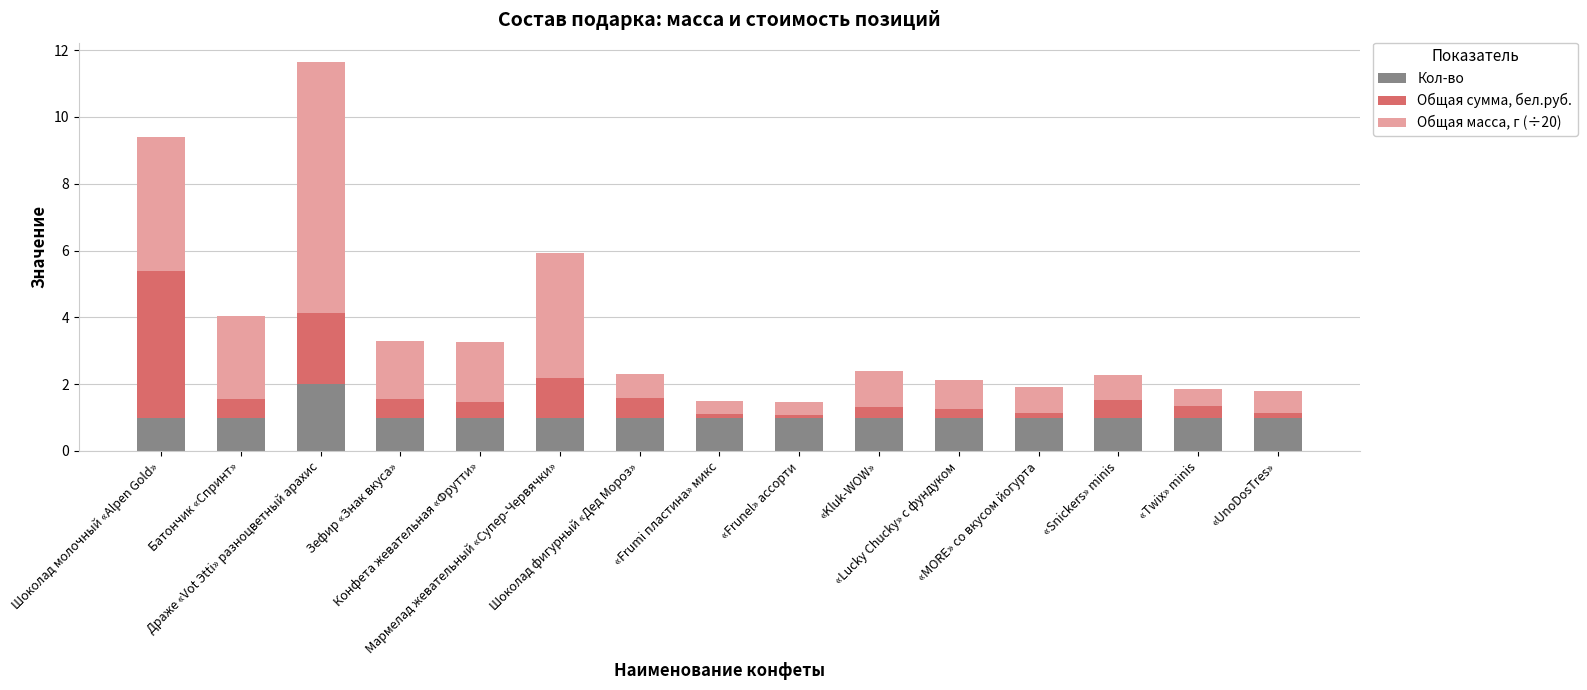

What is the maximum value for Кол-во?

2.0